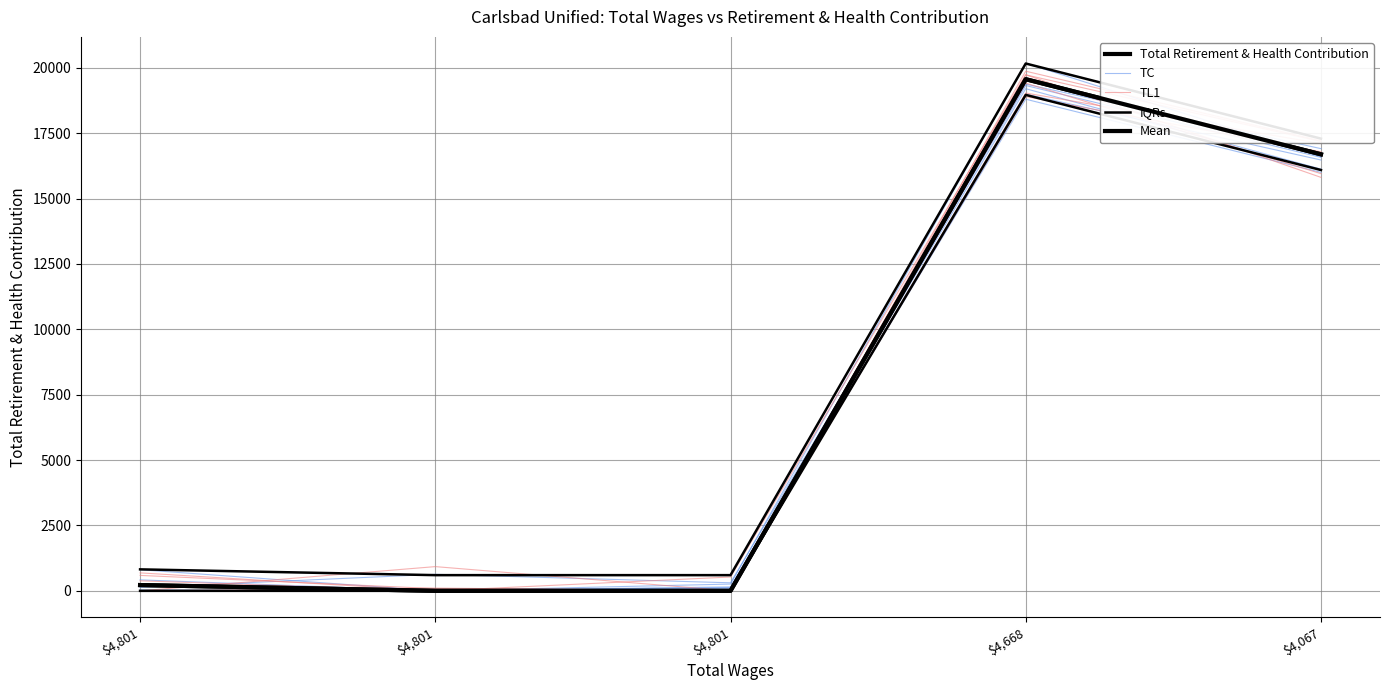

The value of Mean at $4,801 is 12765.3. True or false?

False